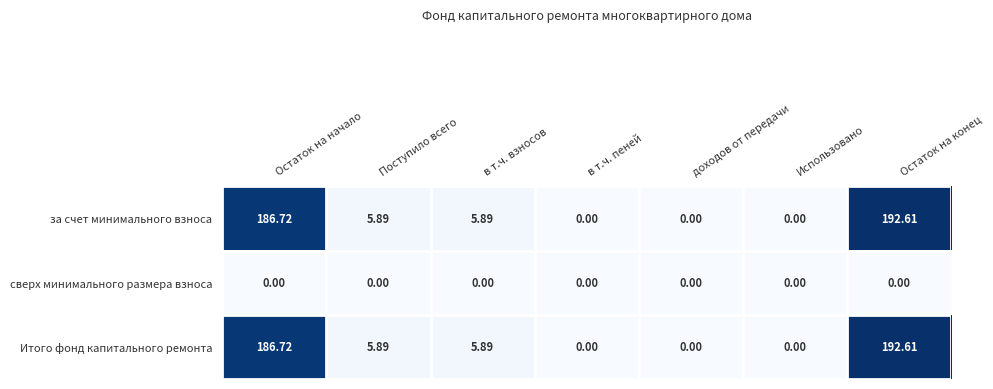

Where does the за счет минимального взноса series first go above 5?

Остаток на начало